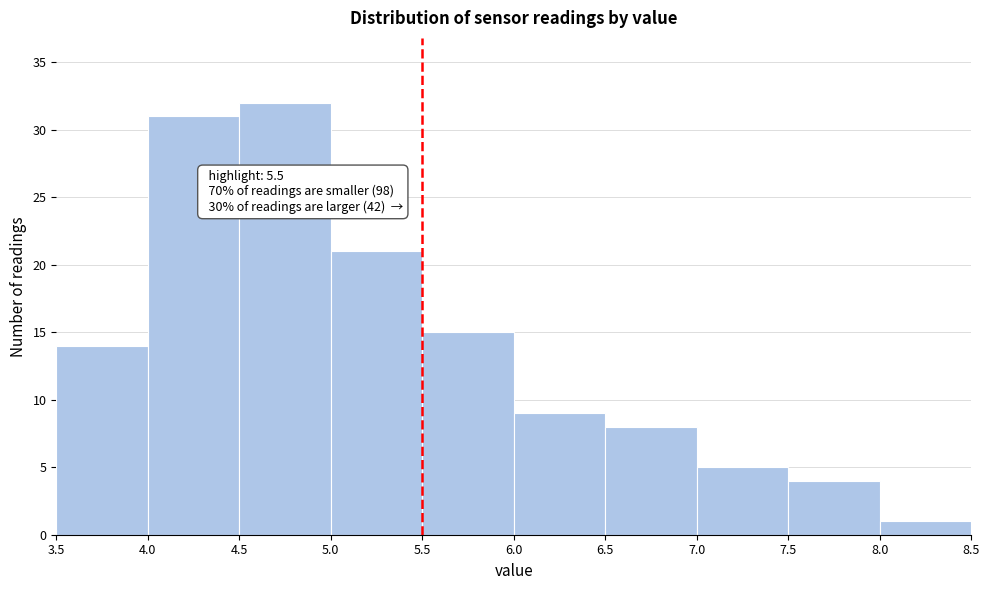

Which range on the x-axis has the tallest bar?

4.5 to 5.0